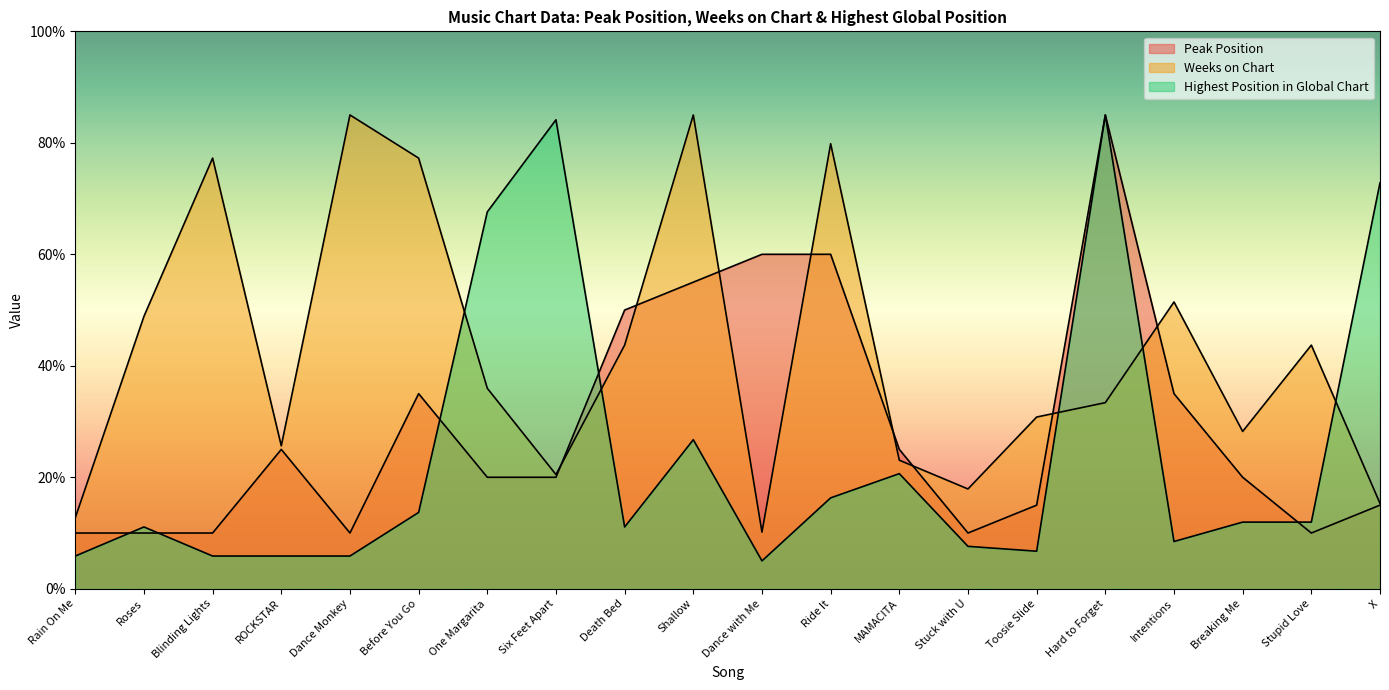

Reading left to right, list all the values displayed in this chart.

Peak Position: Rain On Me=10.0	Roses=10.0	Blinding Lights=10.0	ROCKSTAR=25.0	Dance Monkey=10.0	Before You Go=35.0	One Margarita=20.0	Six Feet Apart=20.0	Death Bed=50.0	Shallow=55.0	Dance with Me=60.0	Ride It=60.0	MAMACITA=25.0	Stuck with U=10.0	Toosie Slide=15.0	Hard to Forget=85.0	Intentions=35.0	Breaking Me=20.0	Stupid Love=10.0	X=15.0
Weeks on Chart: Rain On Me=12.7	Roses=48.9	Blinding Lights=77.3	ROCKSTAR=25.6	Dance Monkey=85.0	Before You Go=77.3	One Margarita=36.0	Six Feet Apart=20.5	Death Bed=43.7	Shallow=85.0	Dance with Me=10.2	Ride It=79.8	MAMACITA=23.1	Stuck with U=17.9	Toosie Slide=30.8	Hard to Forget=33.4	Intentions=51.5	Breaking Me=28.2	Stupid Love=43.7	X=15.3
Highest Position in Global Chart: Rain On Me=5.9	Roses=11.1	Blinding Lights=5.9	ROCKSTAR=5.9	Dance Monkey=5.9	Before You Go=13.7	One Margarita=67.6	Six Feet Apart=84.1	Death Bed=11.1	Shallow=26.7	Dance with Me=5.0	Ride It=16.3	MAMACITA=20.7	Stuck with U=7.6	Toosie Slide=6.7	Hard to Forget=85.0	Intentions=8.5	Breaking Me=12.0	Stupid Love=12.0	X=72.8